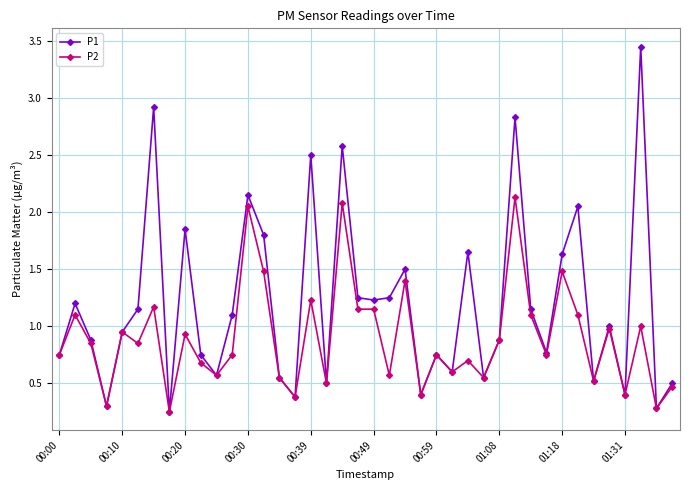

True or false: P2 has more than 2 interior local peaks.

True